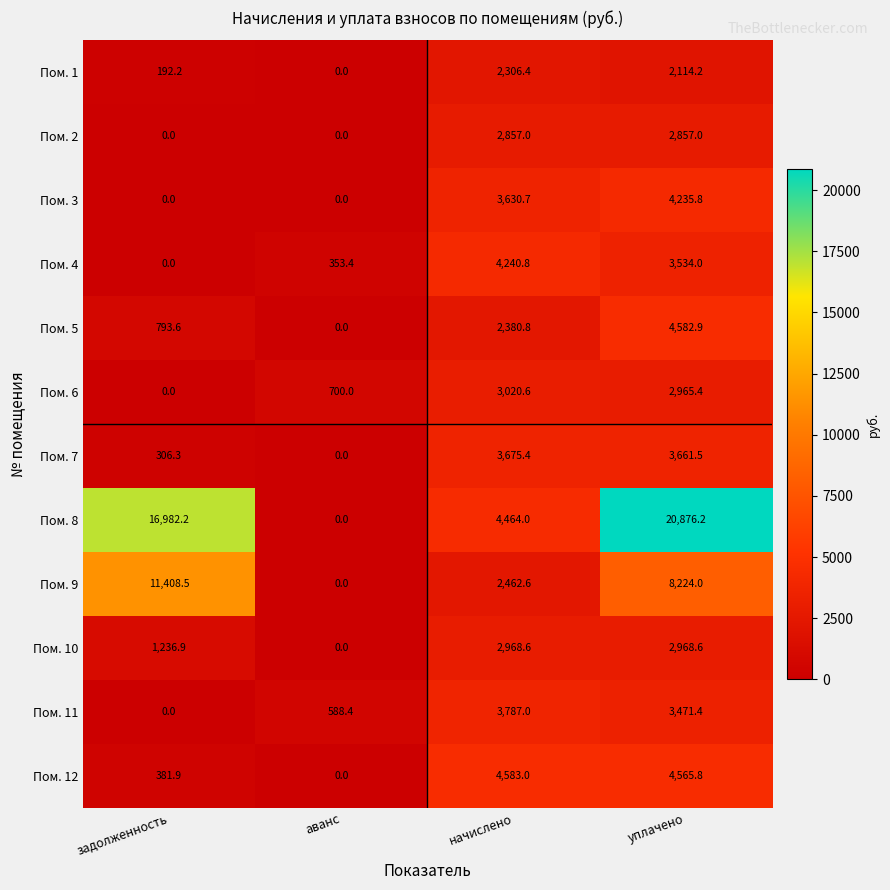

What is the sum of all Пом. 8 values?

42322.4